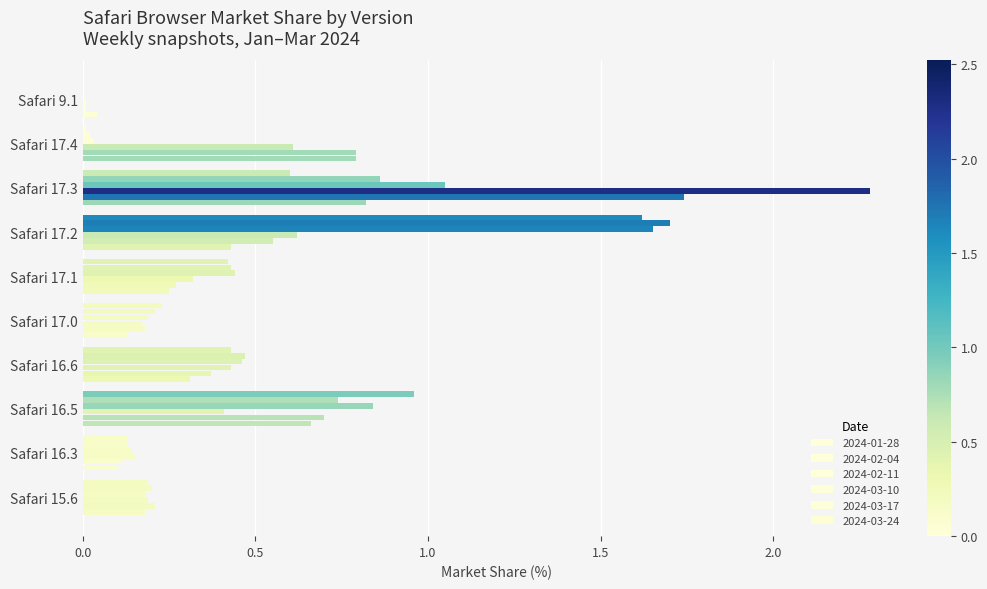

What position from the left is Safari 17.0?

6